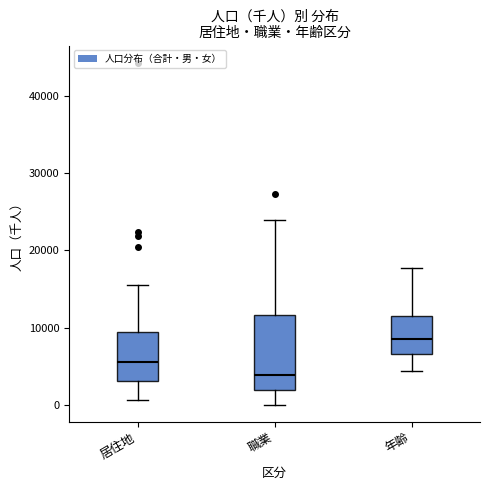

Where does the lower whisker of the box for 職業 end on the y-axis? The values are not printed on the chart, so give them approximately, as read against the axis.

0